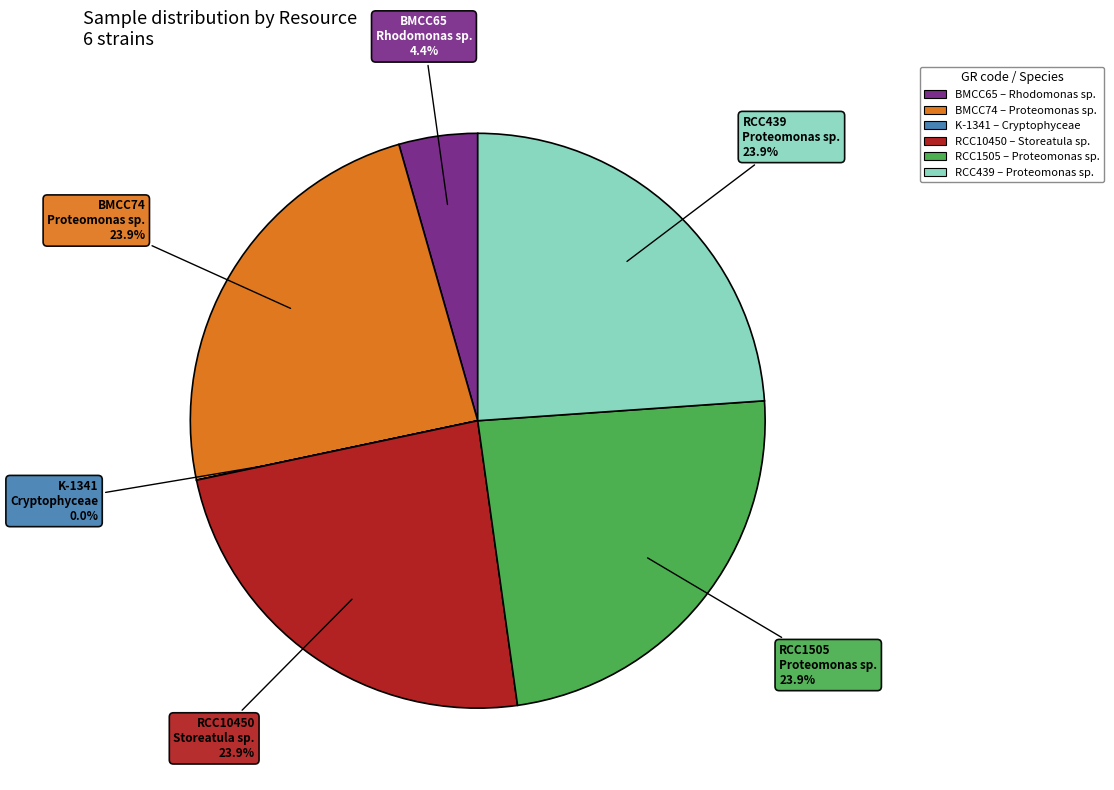

Does any single category account for the majority?

No